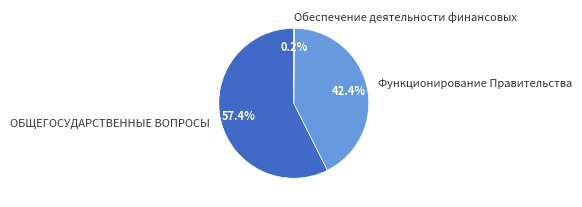

Approximately how many times larger is the value at Функционирование Правительства compared to ОБЩЕГОСУДАРСТВЕННЫЕ ВОПРОСЫ?

0.7